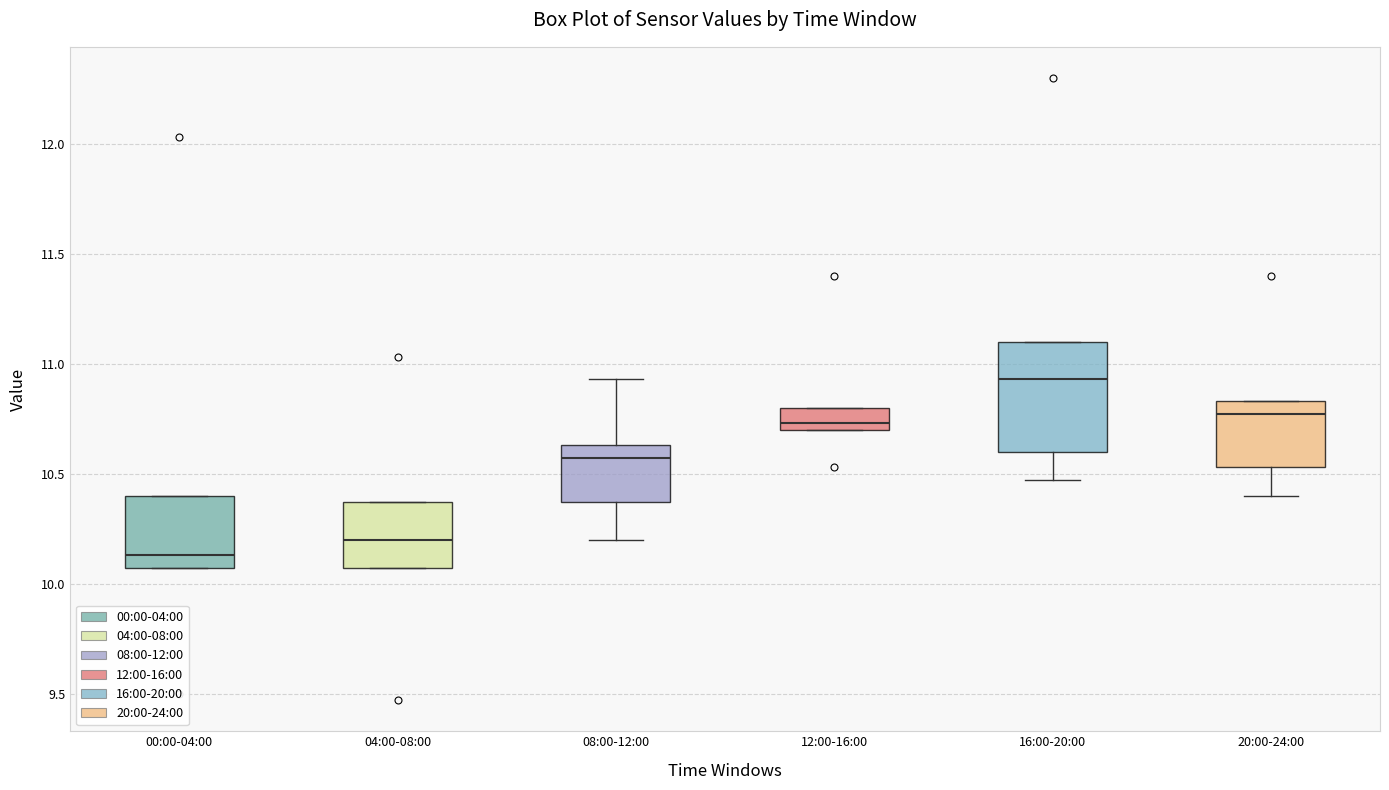

Reading left to right, read every box against the y-axis: the position of its median line, the range the box covers, and the ends of its whiskers. The values are not printed on the chart, so give them approximately, as read against the axis.

00:00-04:00: median 10.15, box 10.05 to 10.40, whiskers 10.05 to 10.40
04:00-08:00: median 10.20, box 10.05 to 10.35, whiskers 10.05 to 10.35
08:00-12:00: median 10.55, box 10.35 to 10.65, whiskers 10.20 to 10.95
12:00-16:00: median 10.75, box 10.70 to 10.80, whiskers 10.70 to 10.80
16:00-20:00: median 10.95, box 10.60 to 11.10, whiskers 10.45 to 11.10
20:00-24:00: median 10.75, box 10.55 to 10.85, whiskers 10.40 to 10.85